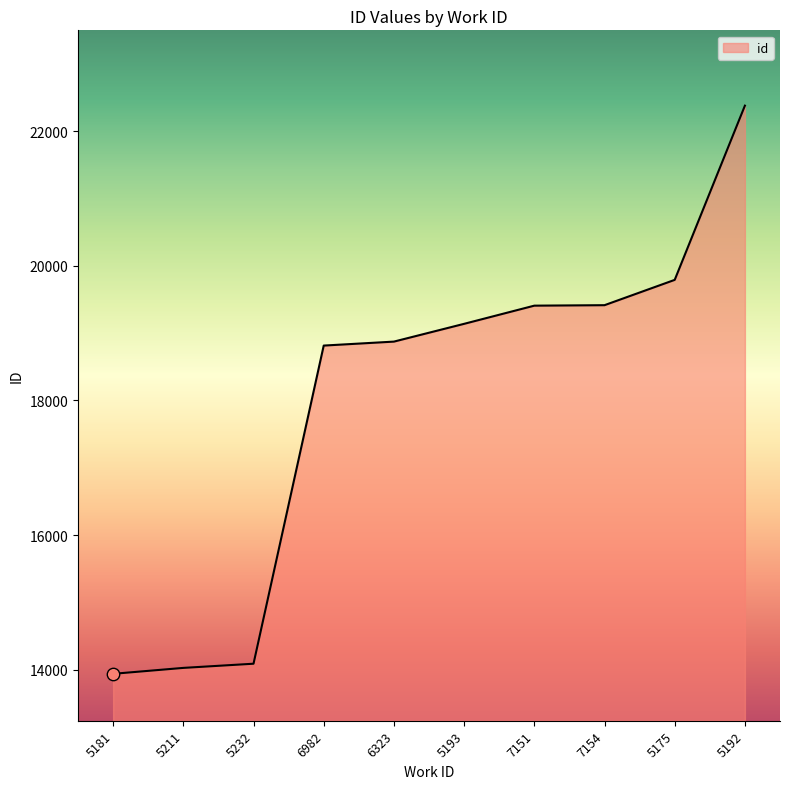

What is the change in value from 6323 to 5175?

+917